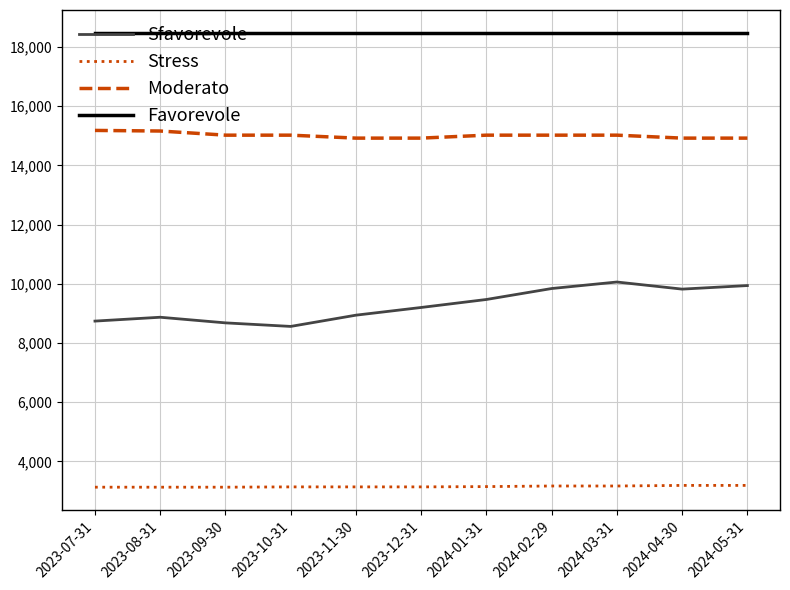

What is the maximum value for Sfavorevole?

10060